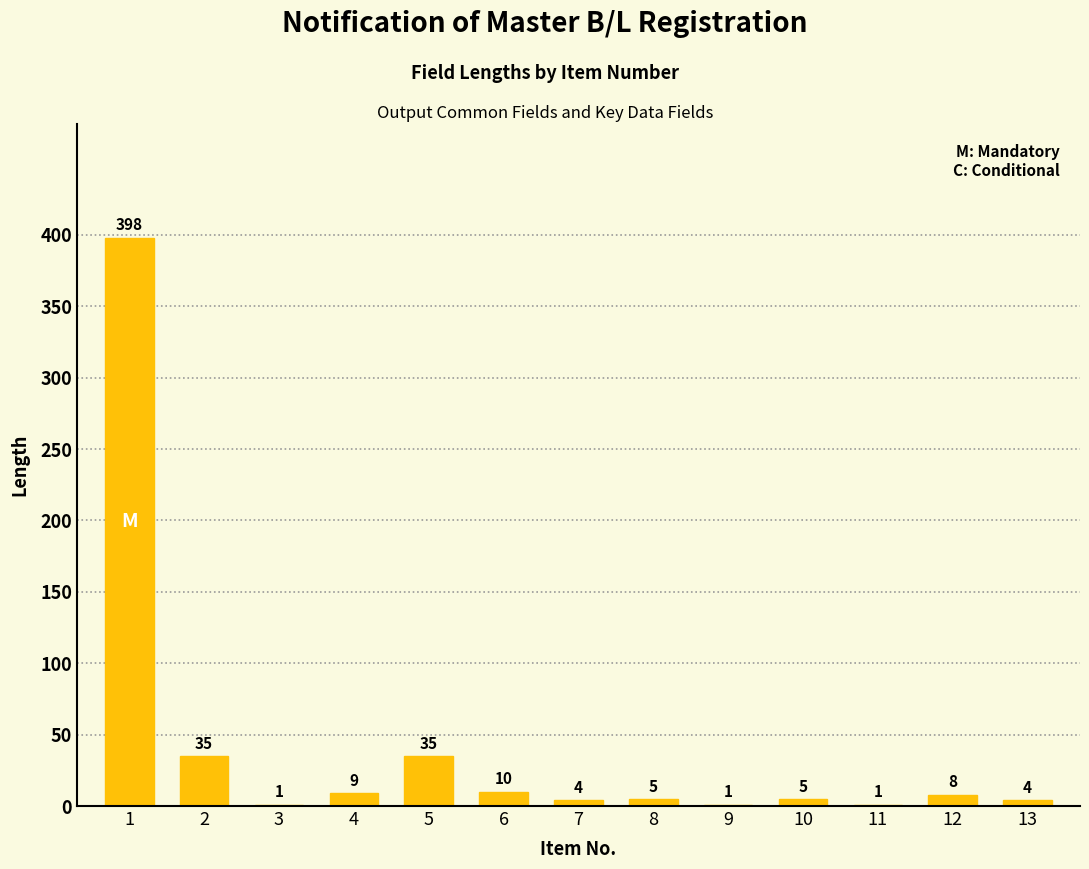

How many distinct data groups are displayed?

1